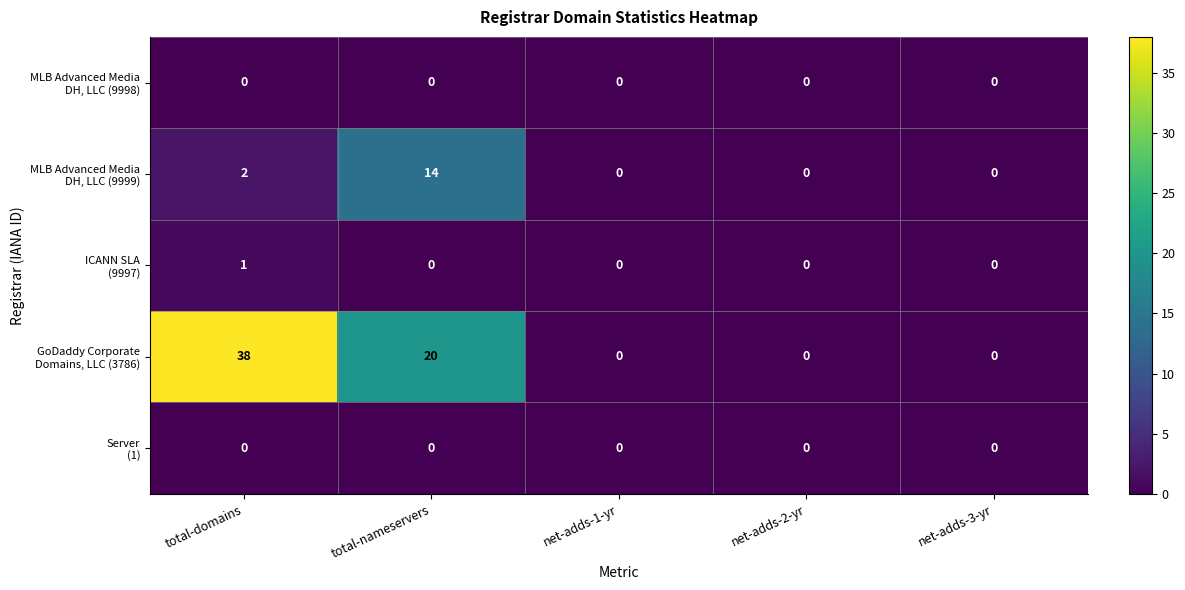

Which label corresponds to the largest value in the chart?

total-domains